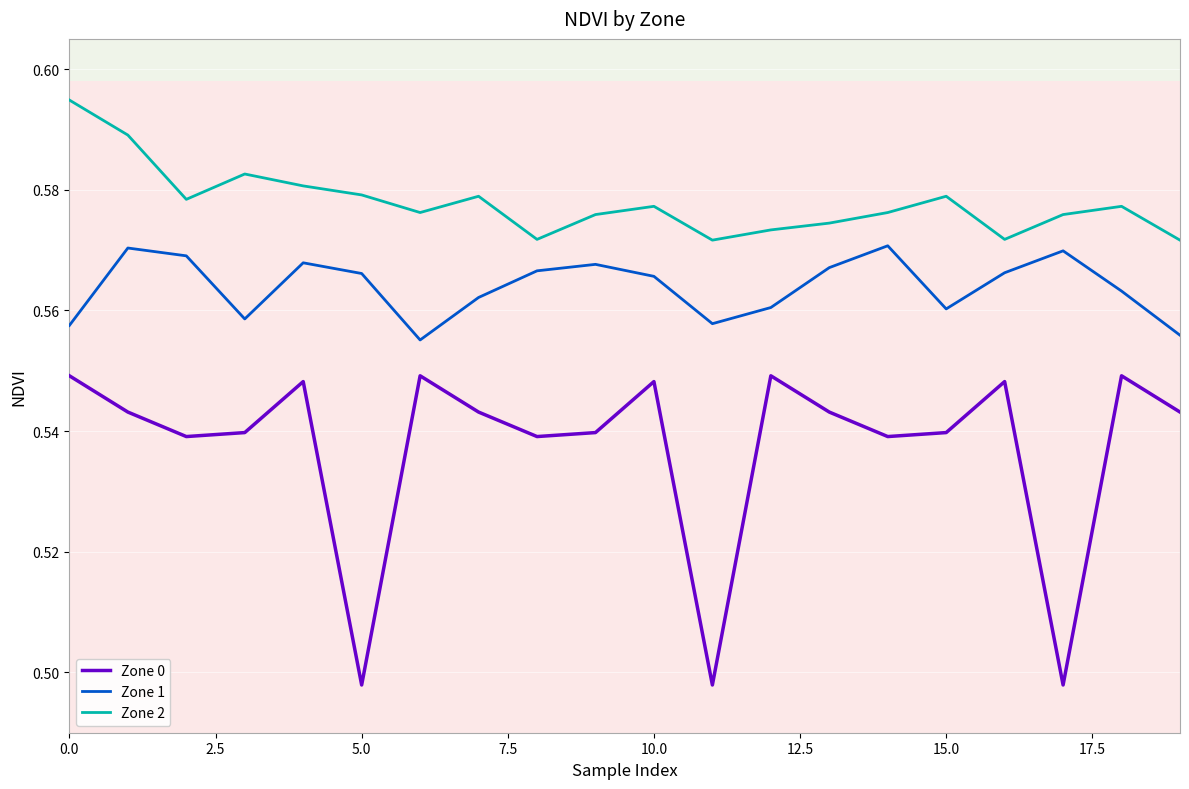

True or false: Zone 1 and Zone 2 cross at least once.

False